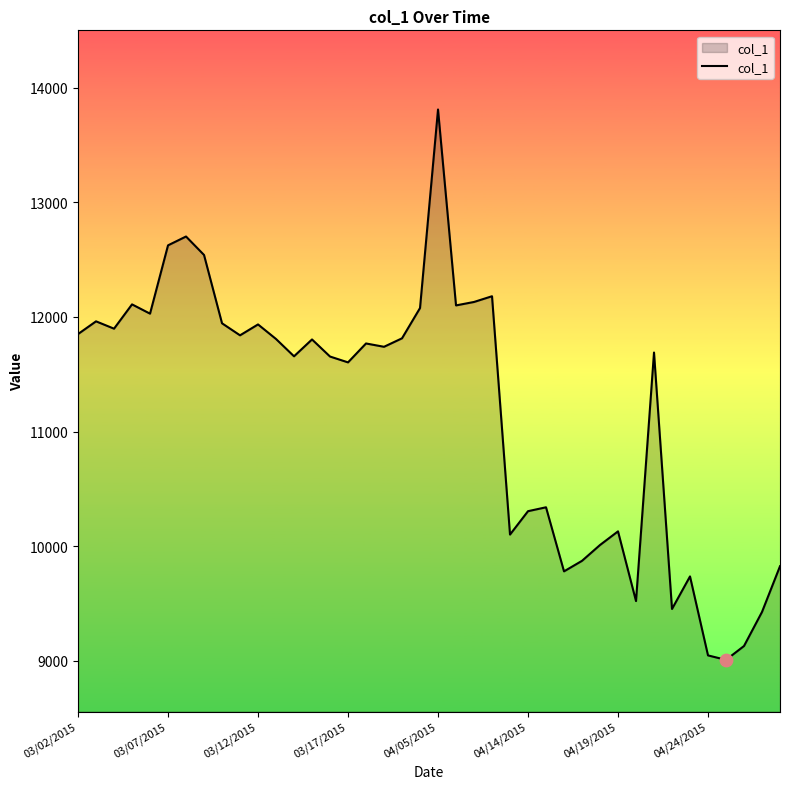

What is the difference between the maximum and minimum values?

4801